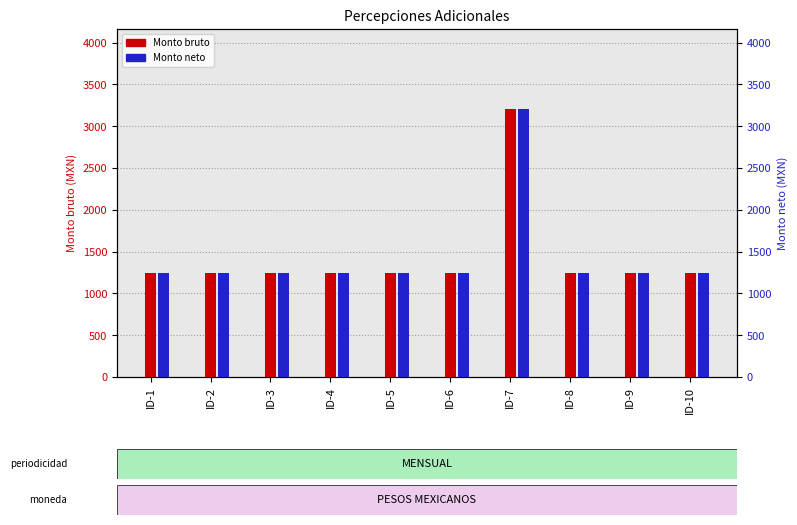

What is the value of the Monto neto bar at the 5th from the left?

1248.6